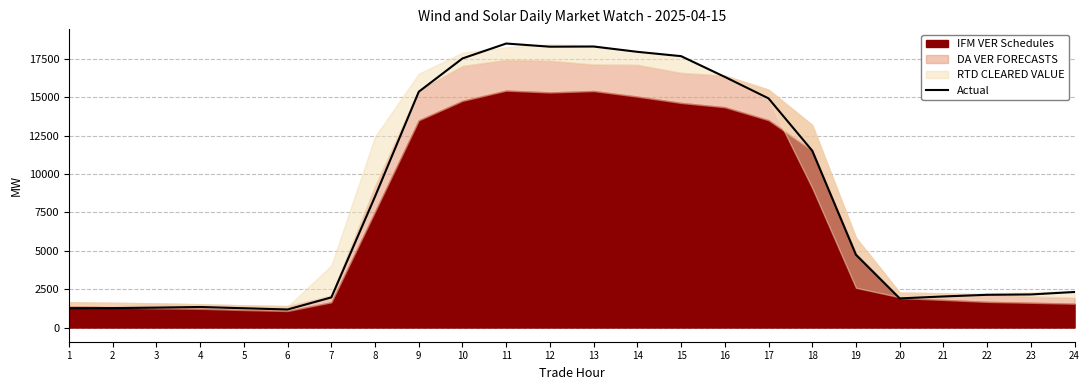

At which category does the data reach its first local peak?

4